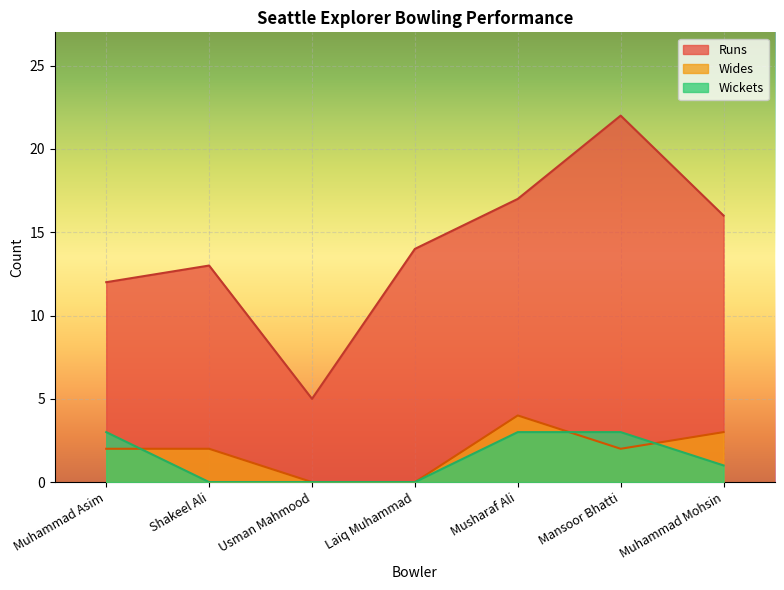

At Laiq Muhammad, list the series in order from smallest to largest.

Wides, Wickets, Runs